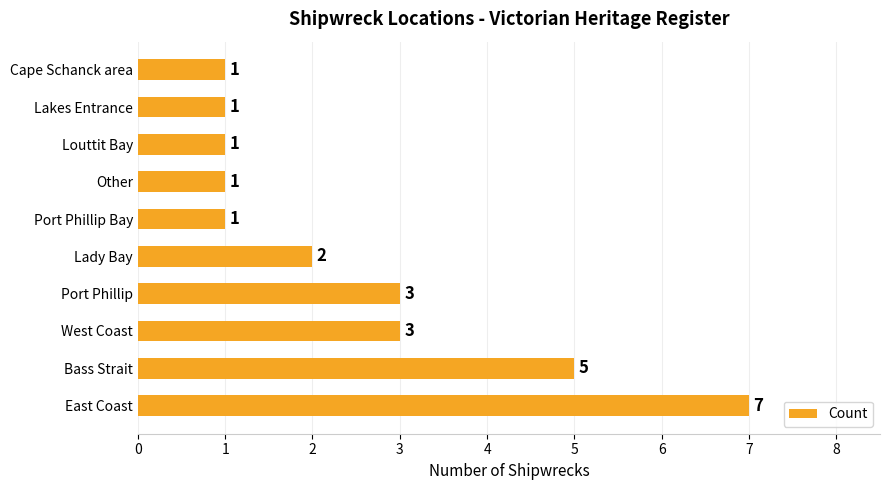

Count the number of data series in this chart.

1